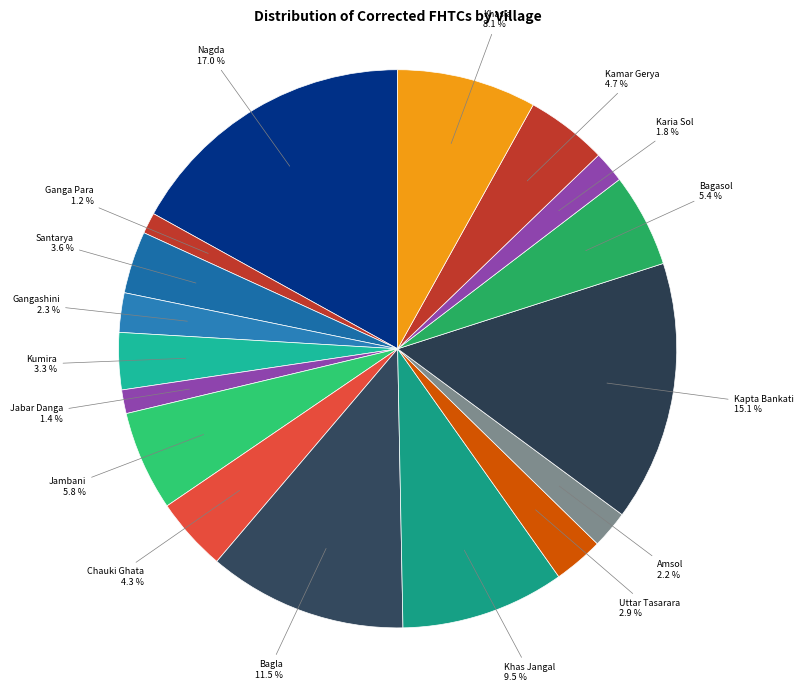

Is there a majority slice in this chart?

No